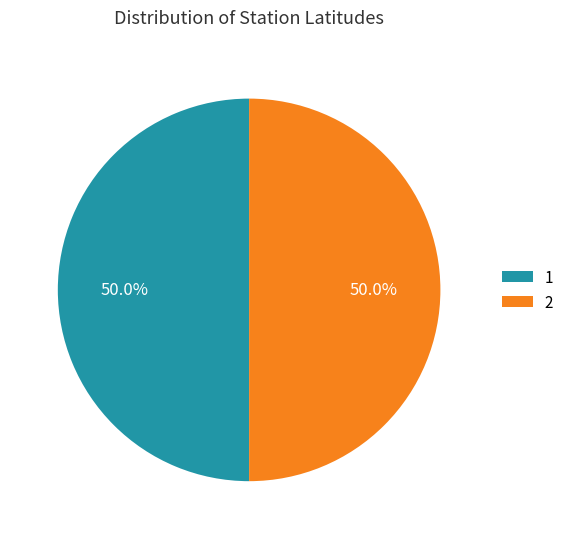

Count the number of slices in the pie.

2